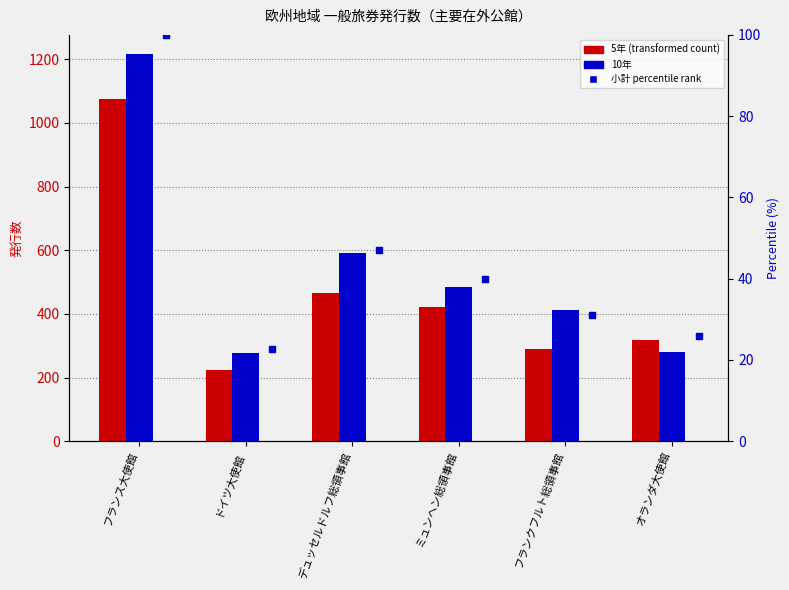

Which series contains the lowest Y value?

小計 percentile